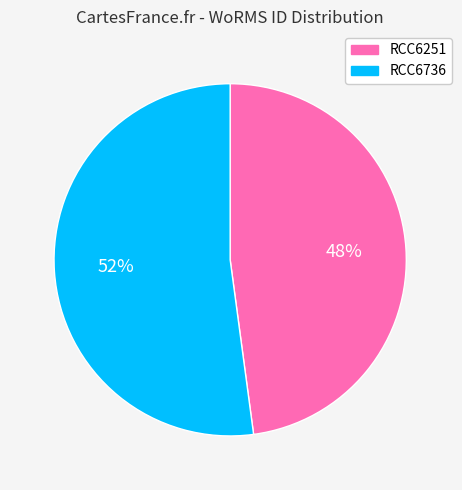

What is the majority slice?

RCC6736